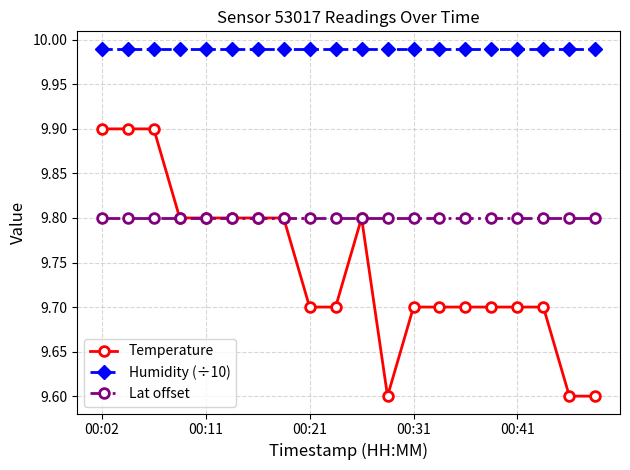

Which series has the largest range (max minus min)?

Temperature